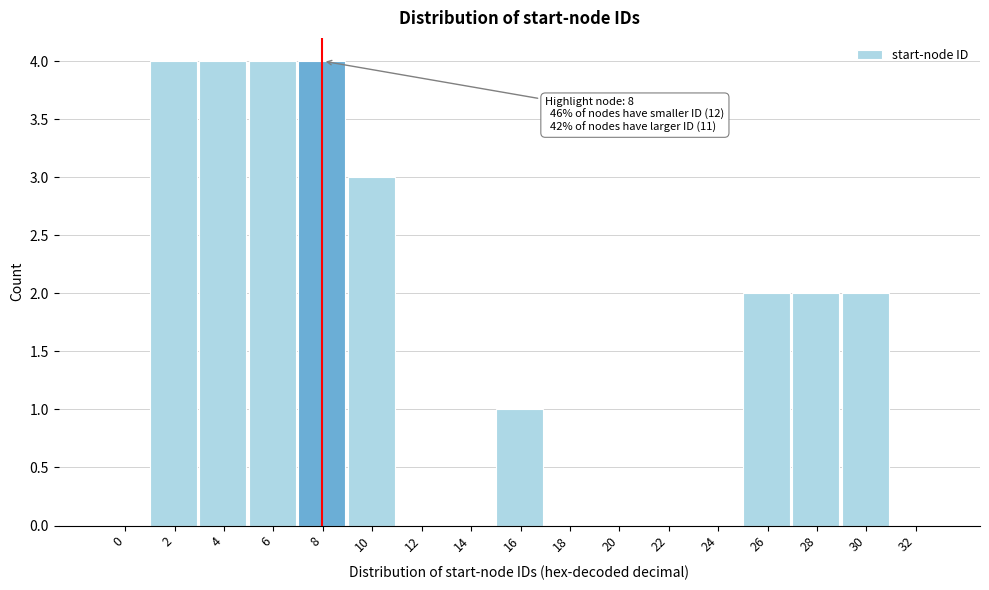

Reading left to right, list all the values displayed in this chart.

0=0	2=4	4=4	6=4	8=4	10=3	12=0	14=0	16=1	18=0	20=0	22=0	24=0	26=2	28=2	30=2	32=0